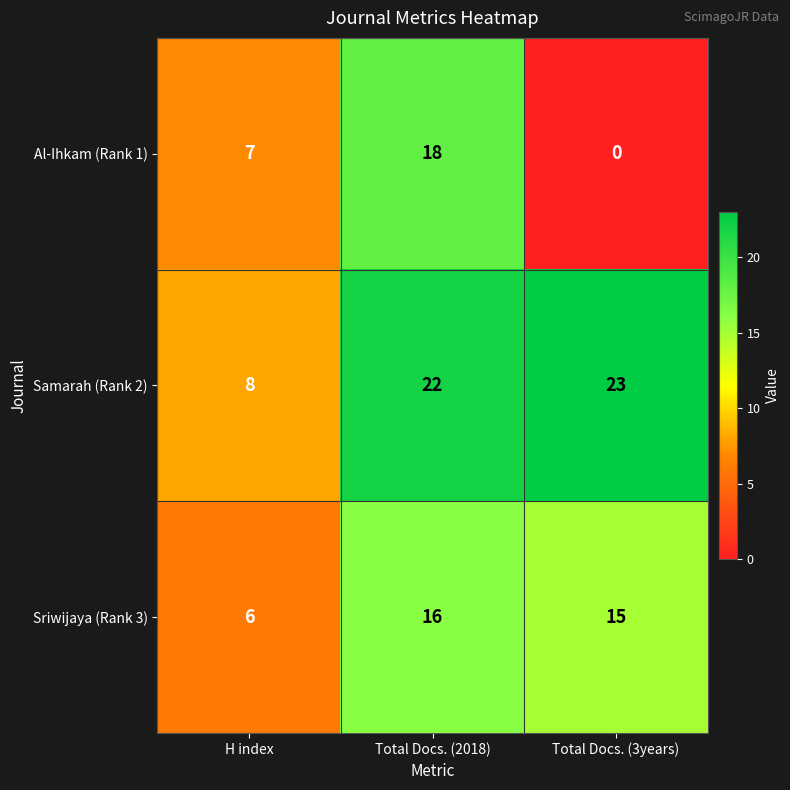

Which series has the largest range (max minus min)?

Al-Ihkam (Rank 1)